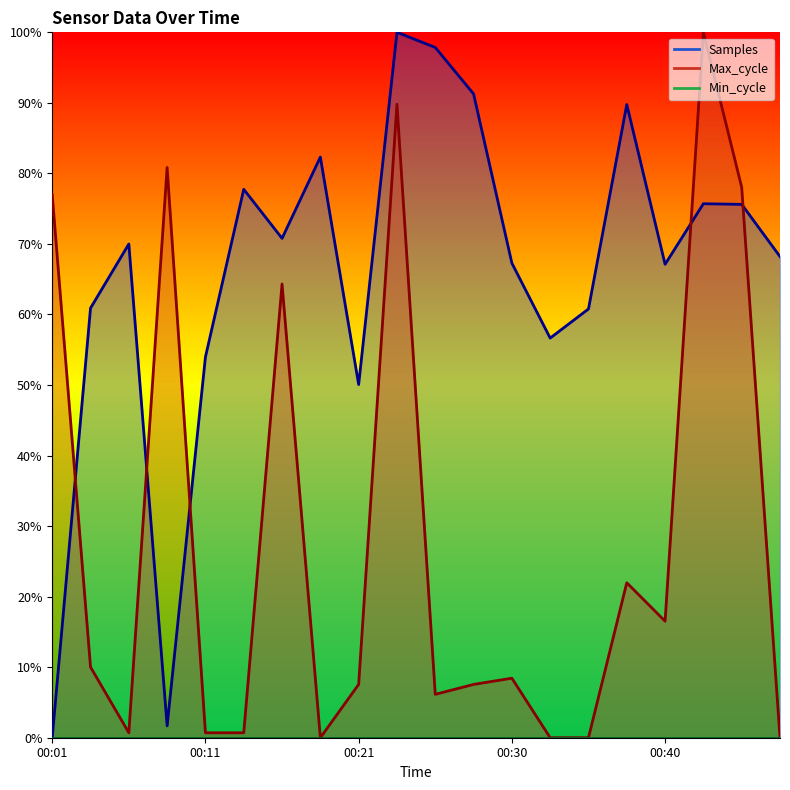

Is the value of Max_cycle at 00:30 greater than the value of Samples at 00:18?

No